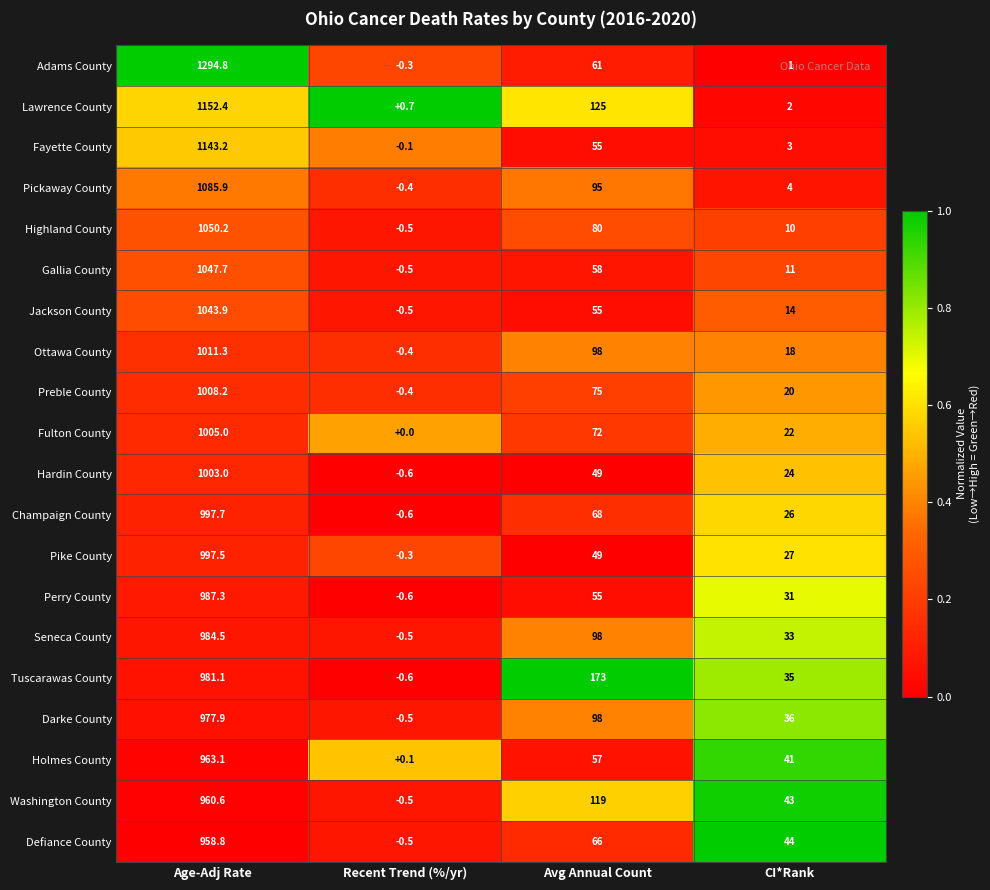

What is the maximum value shown in the chart?

1294.8